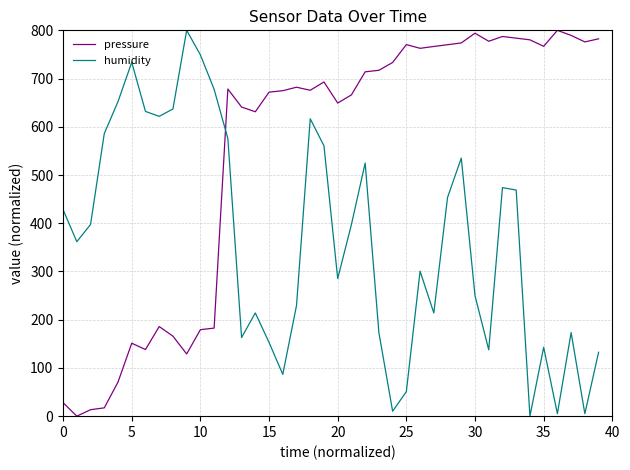

Which series has the largest total across all categories?

pressure